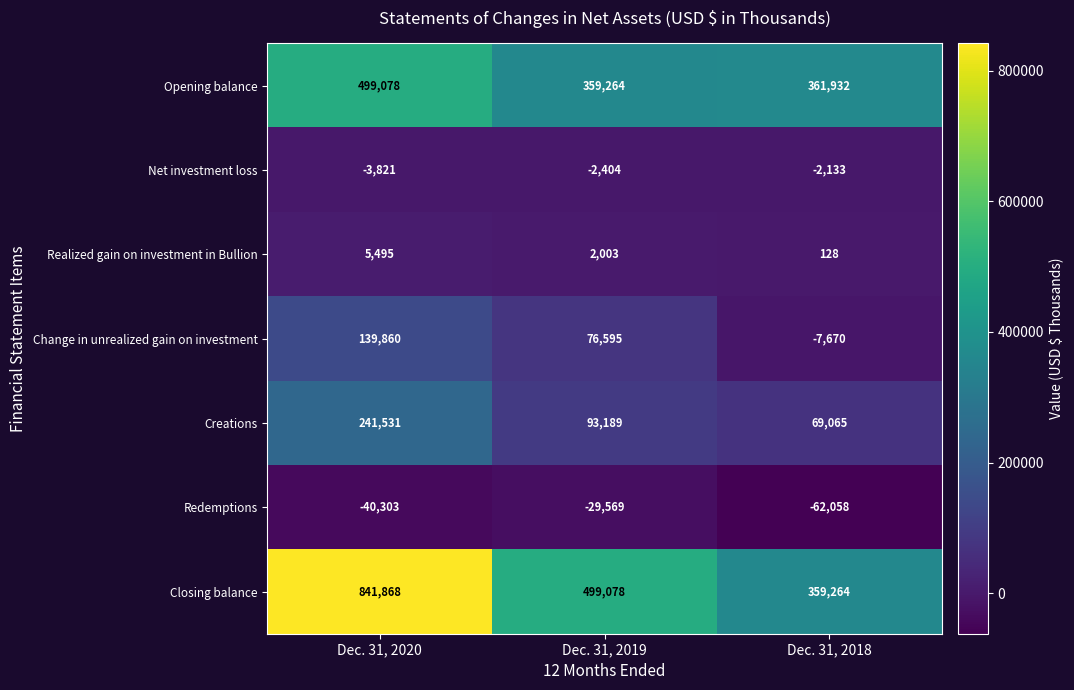

At Dec. 31, 2020, list the series in order from smallest to largest.

Redemptions, Net investment loss, Realized gain on investment in Bullion, Change in unrealized gain on investment, Creations, Opening balance, Closing balance